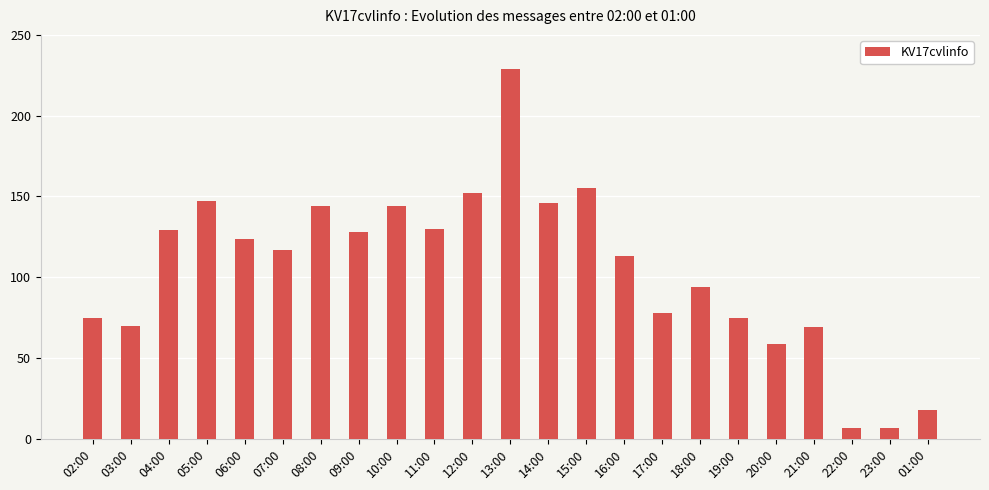

What is the smallest value displayed?

7